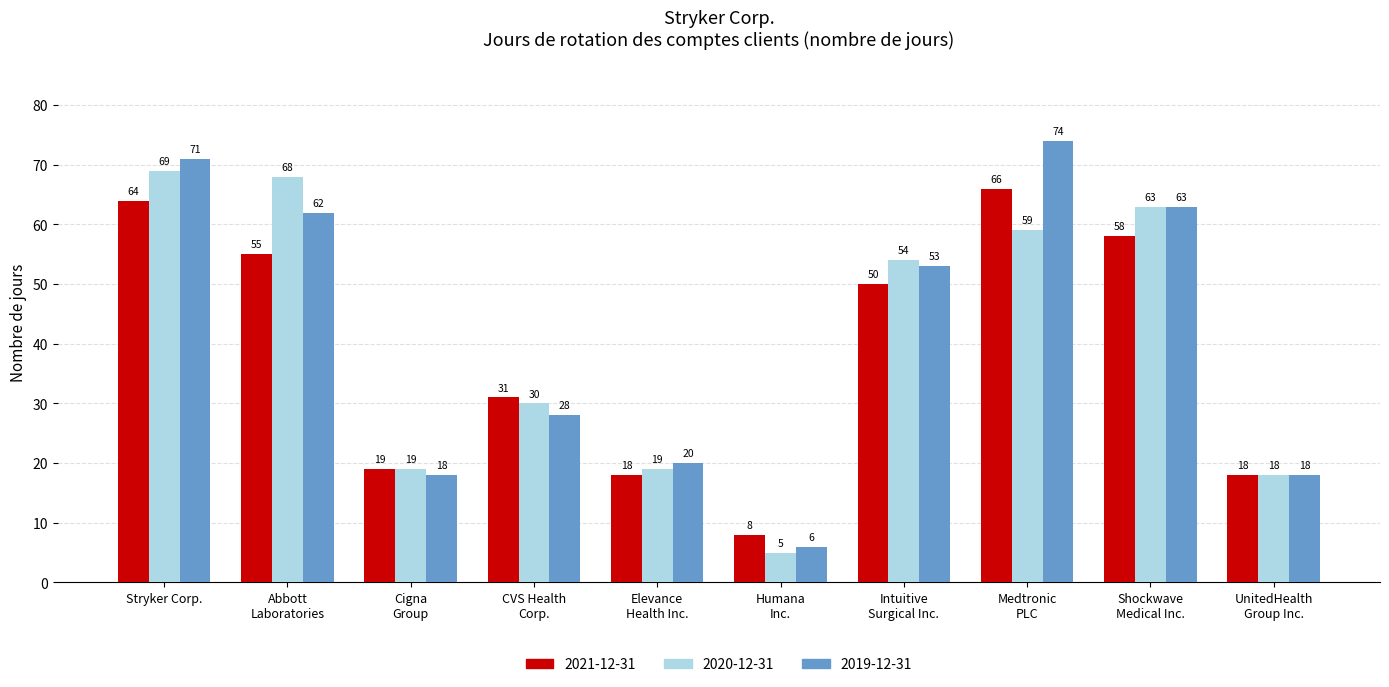

What is the label of the 9th bar from the left?

Shockwave
Medical Inc.